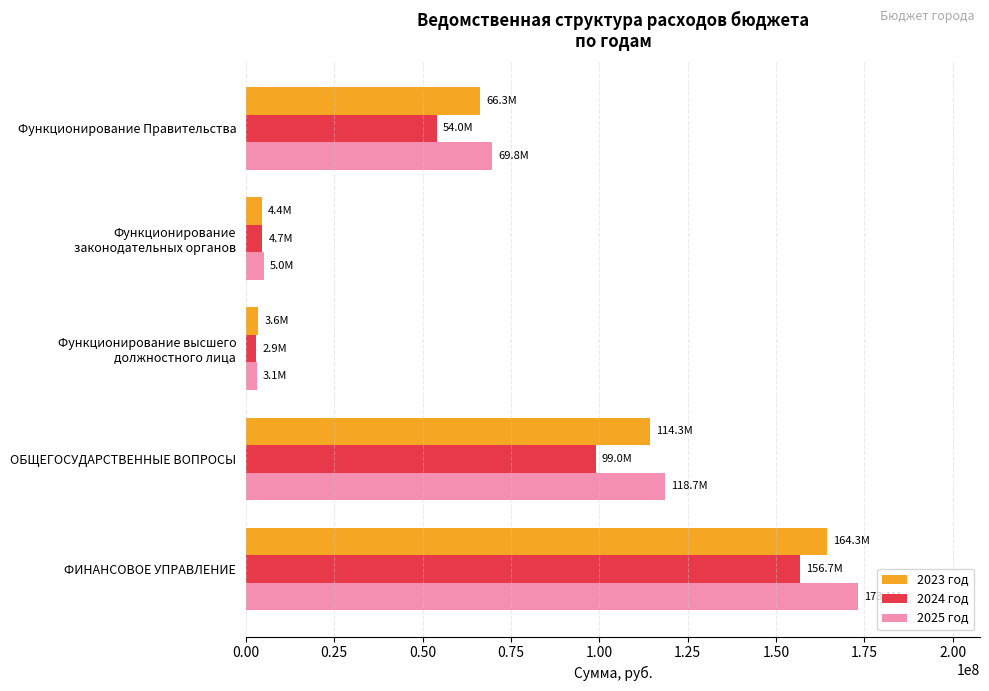

At which category is the sum across all series the highest?

ФИНАНСОВОЕ УПРАВЛЕНИЕ